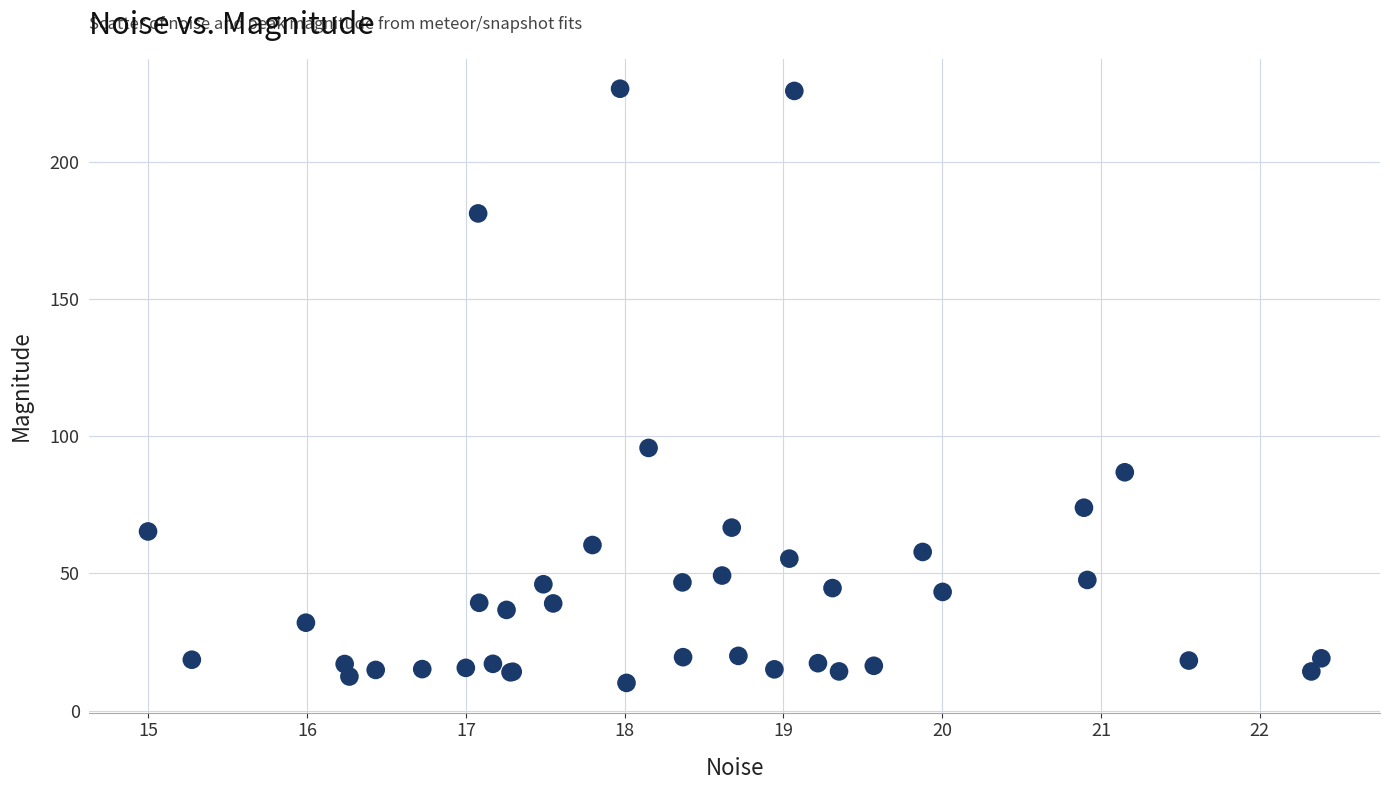

What Y value in the scatter plot is closest to 118?

95.7